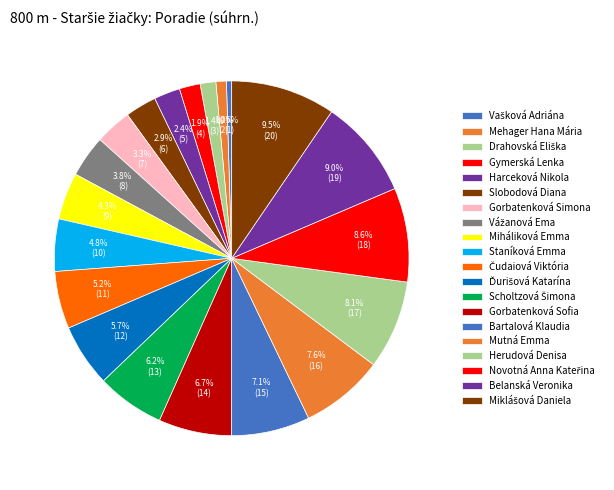

How many segments does this pie chart have?

20